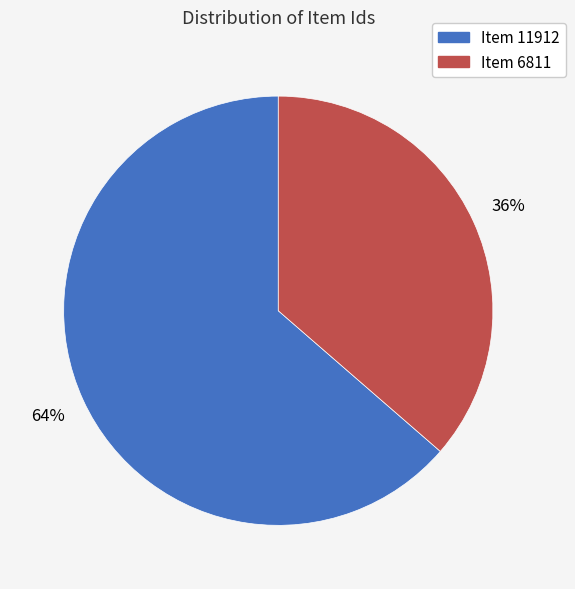

Which has a higher value, Item 6811 or Item 11912?

Item 11912